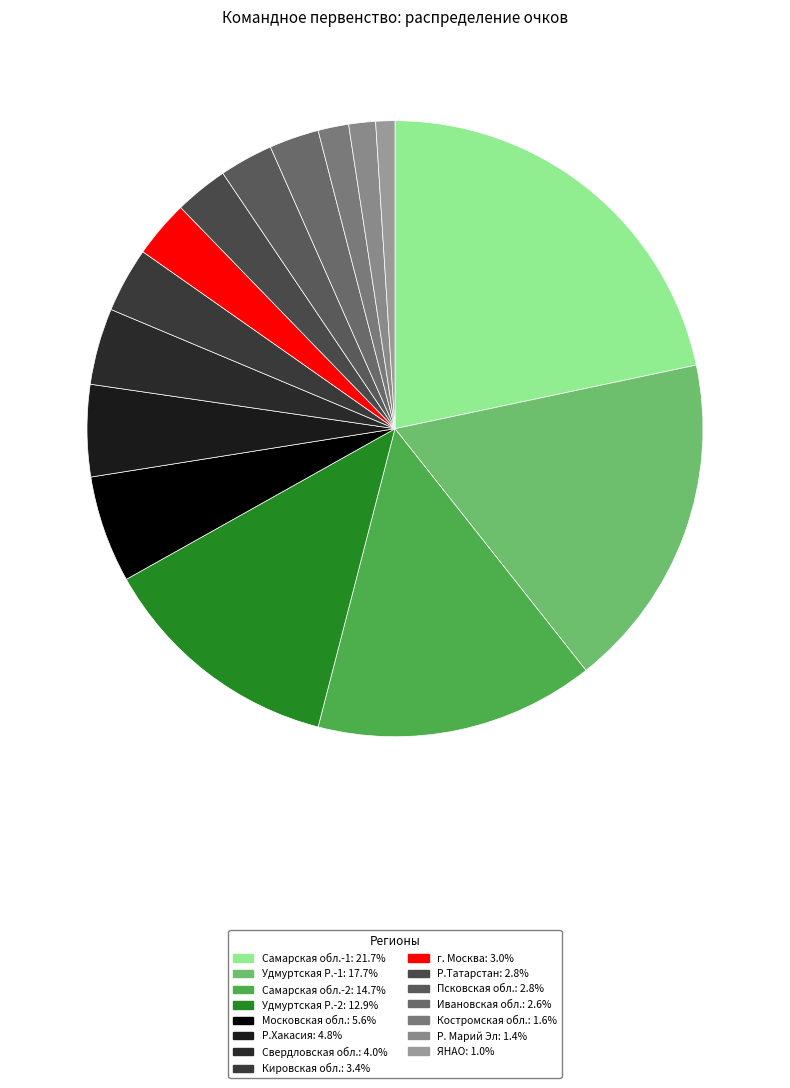

Combined, what portion of the pie is Р.Хакасия and Кировская обл.?

8.2%